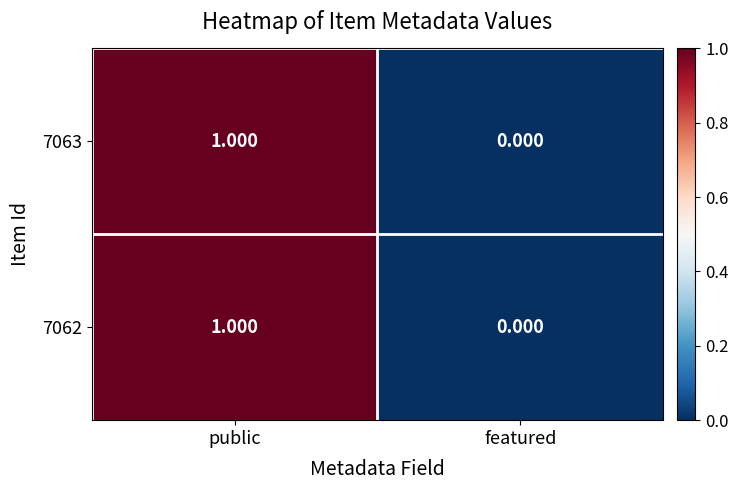

How many categories are shown in the chart?

2